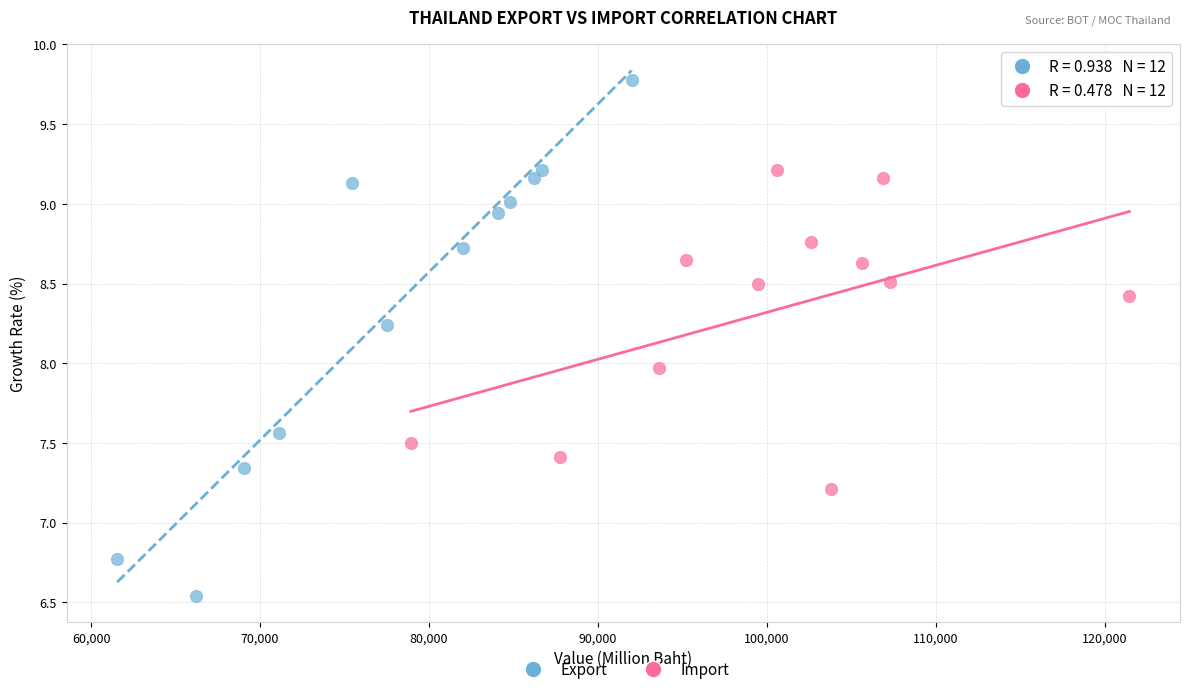

Which series contains the highest Y value?

Export